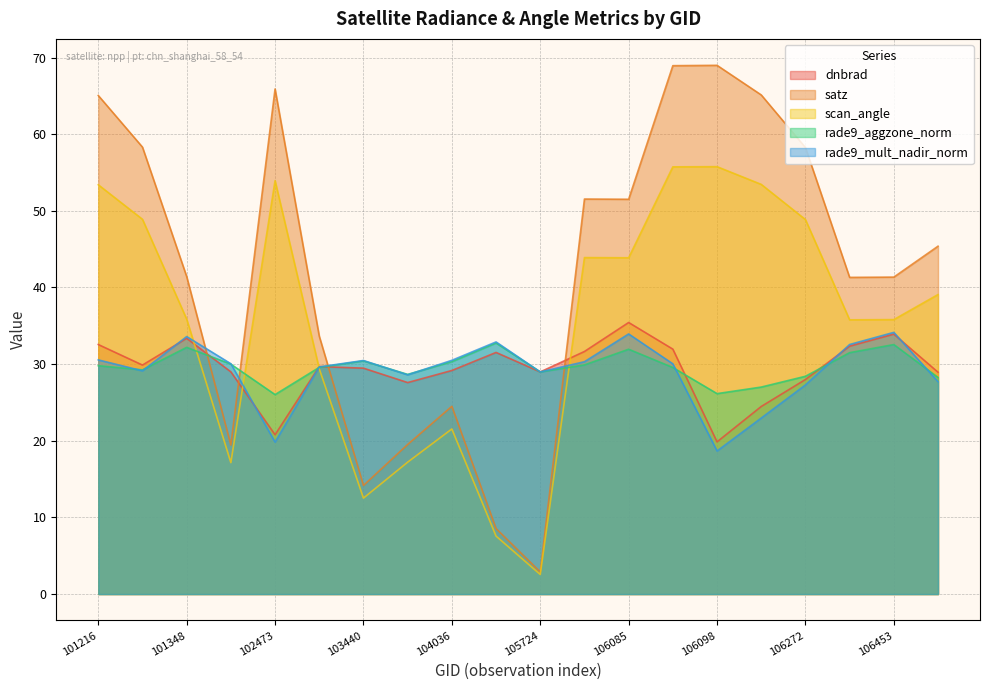

What is the value of the rade9_aggzone_norm point at the 11th from the left?

29.0